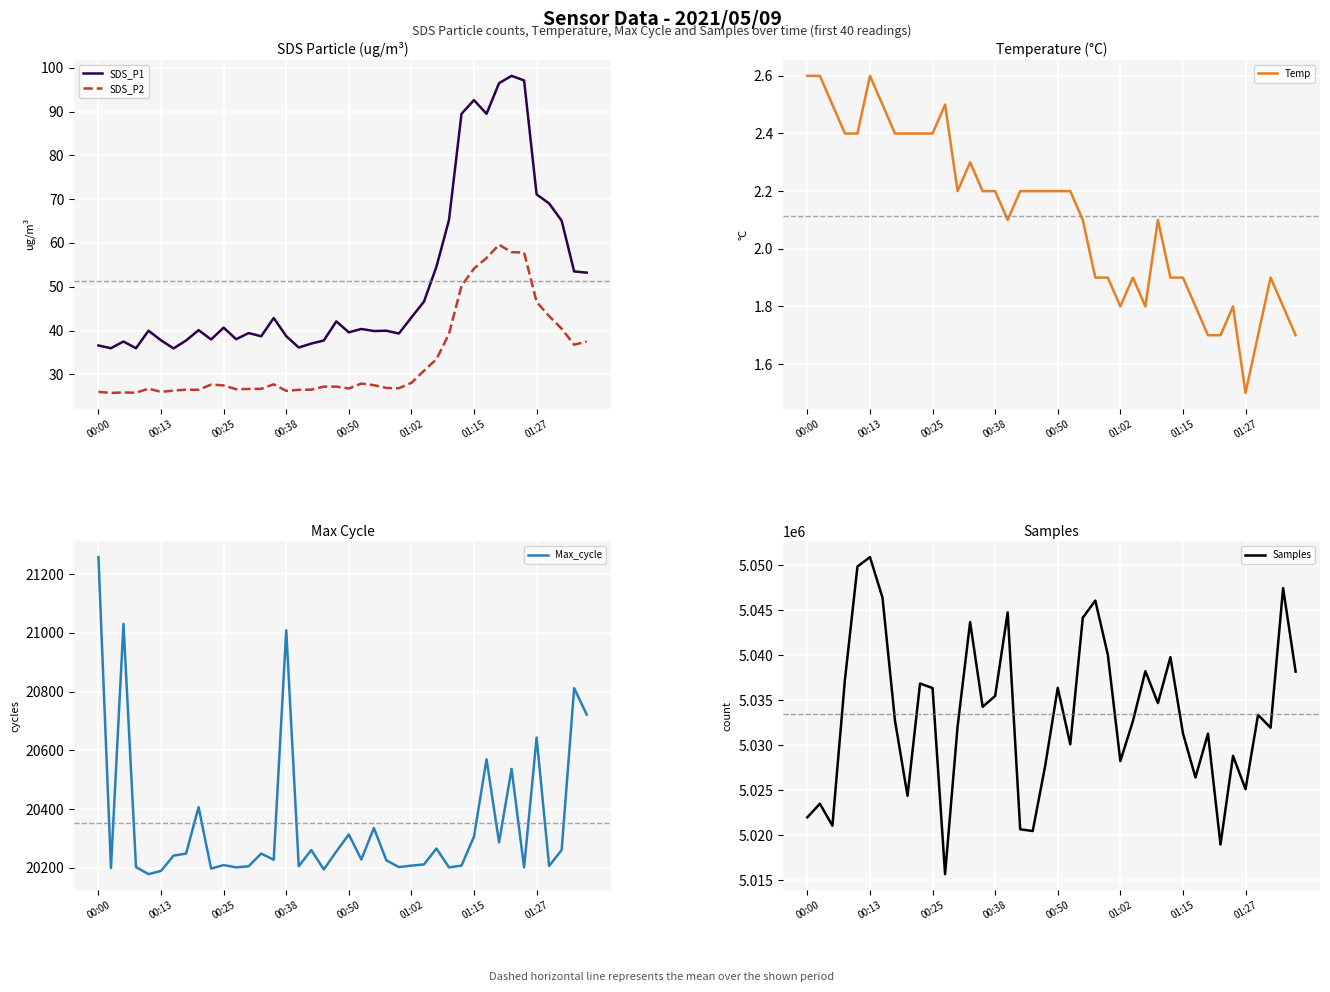

In Temp, how many points are lower than both neighbors (excluding endpoints)?

5